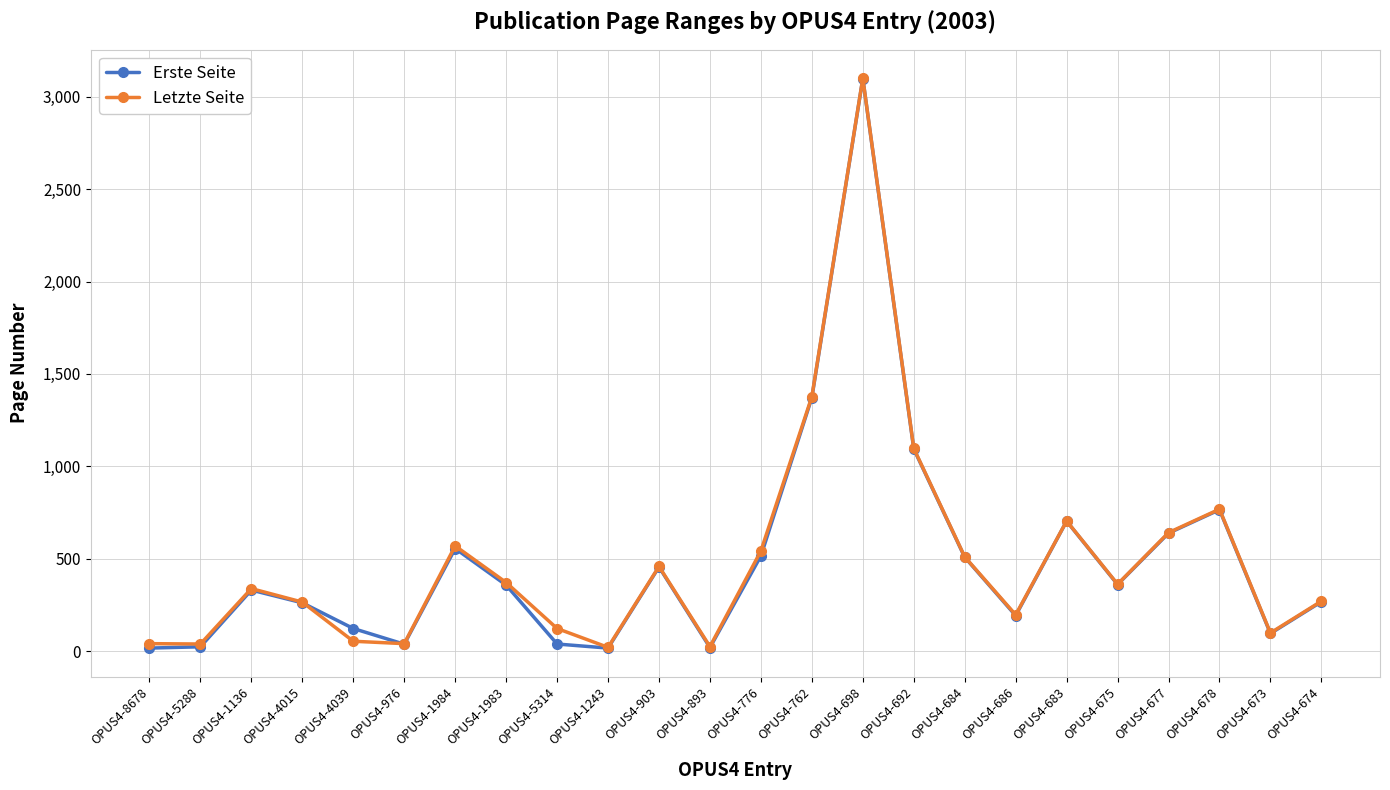

True or false: Letzte Seite has a value of 196 at OPUS4-686.

True